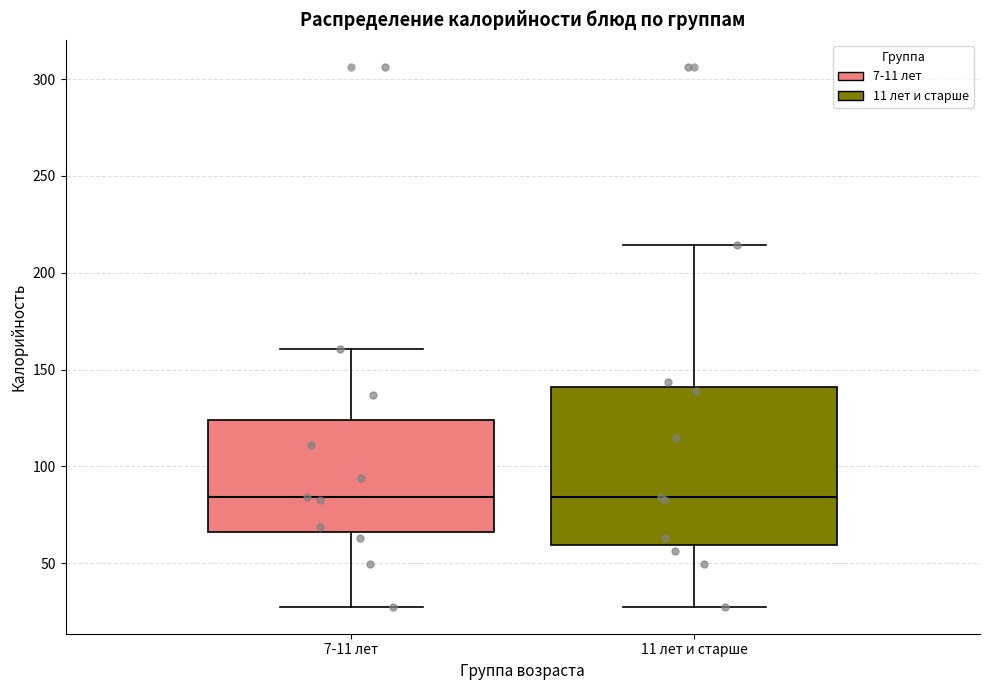

Comparing the boxes themselves (not the whiskers), which one is the tallest?

11 лет и старше